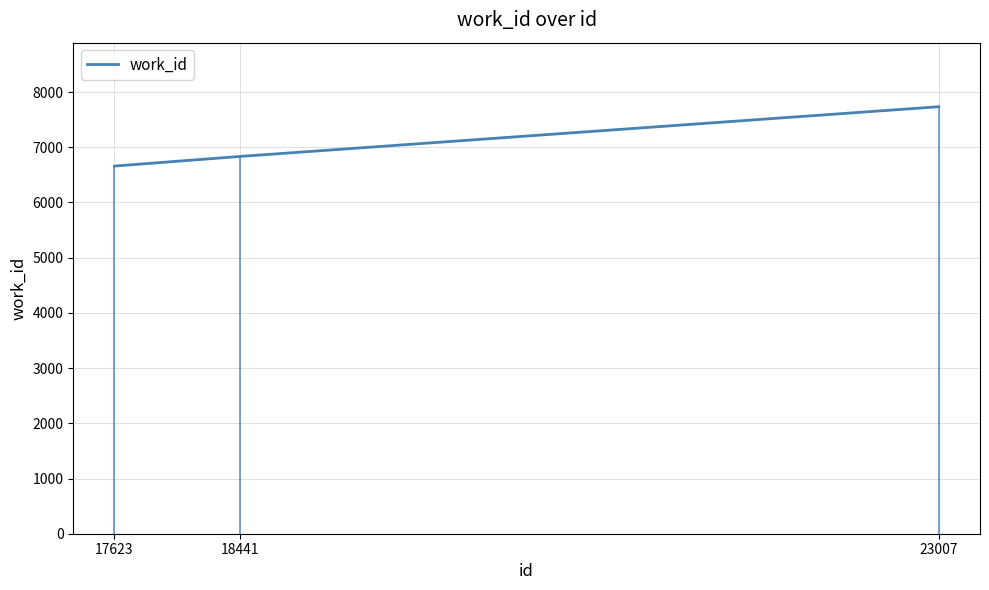

Reading left to right, extract all data points from this chart.

6659	6833	7734